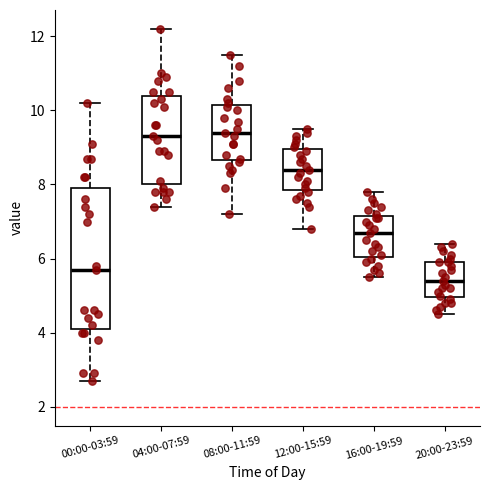

Where does the median line of the box for 04:00-07:59 sit on the y-axis? The values are not printed on the chart, so give them approximately, as read against the axis.

9.4